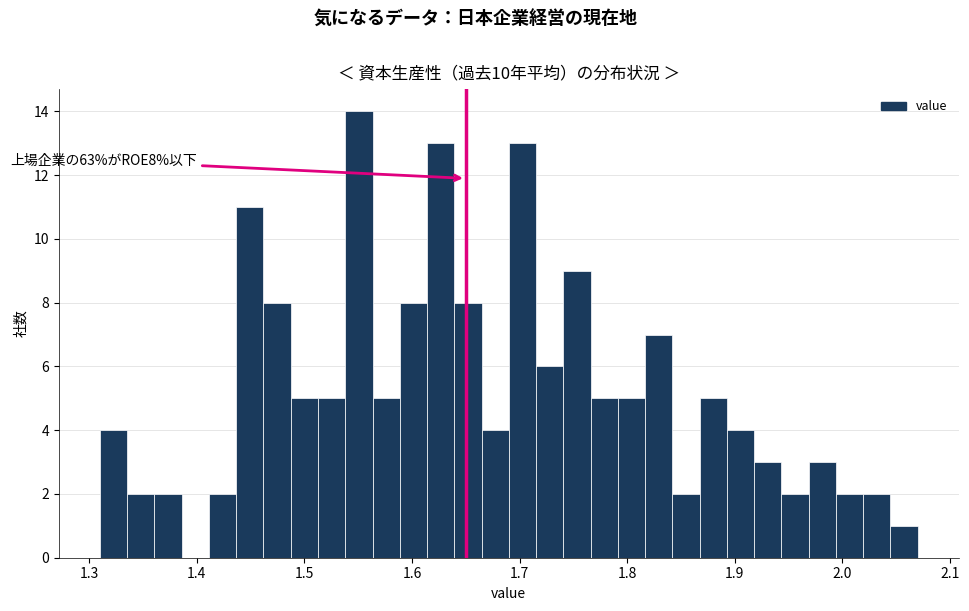

Around what value on the x-axis is the tallest bar? Give the approximate position of its centre, as read against the axis.

1.55